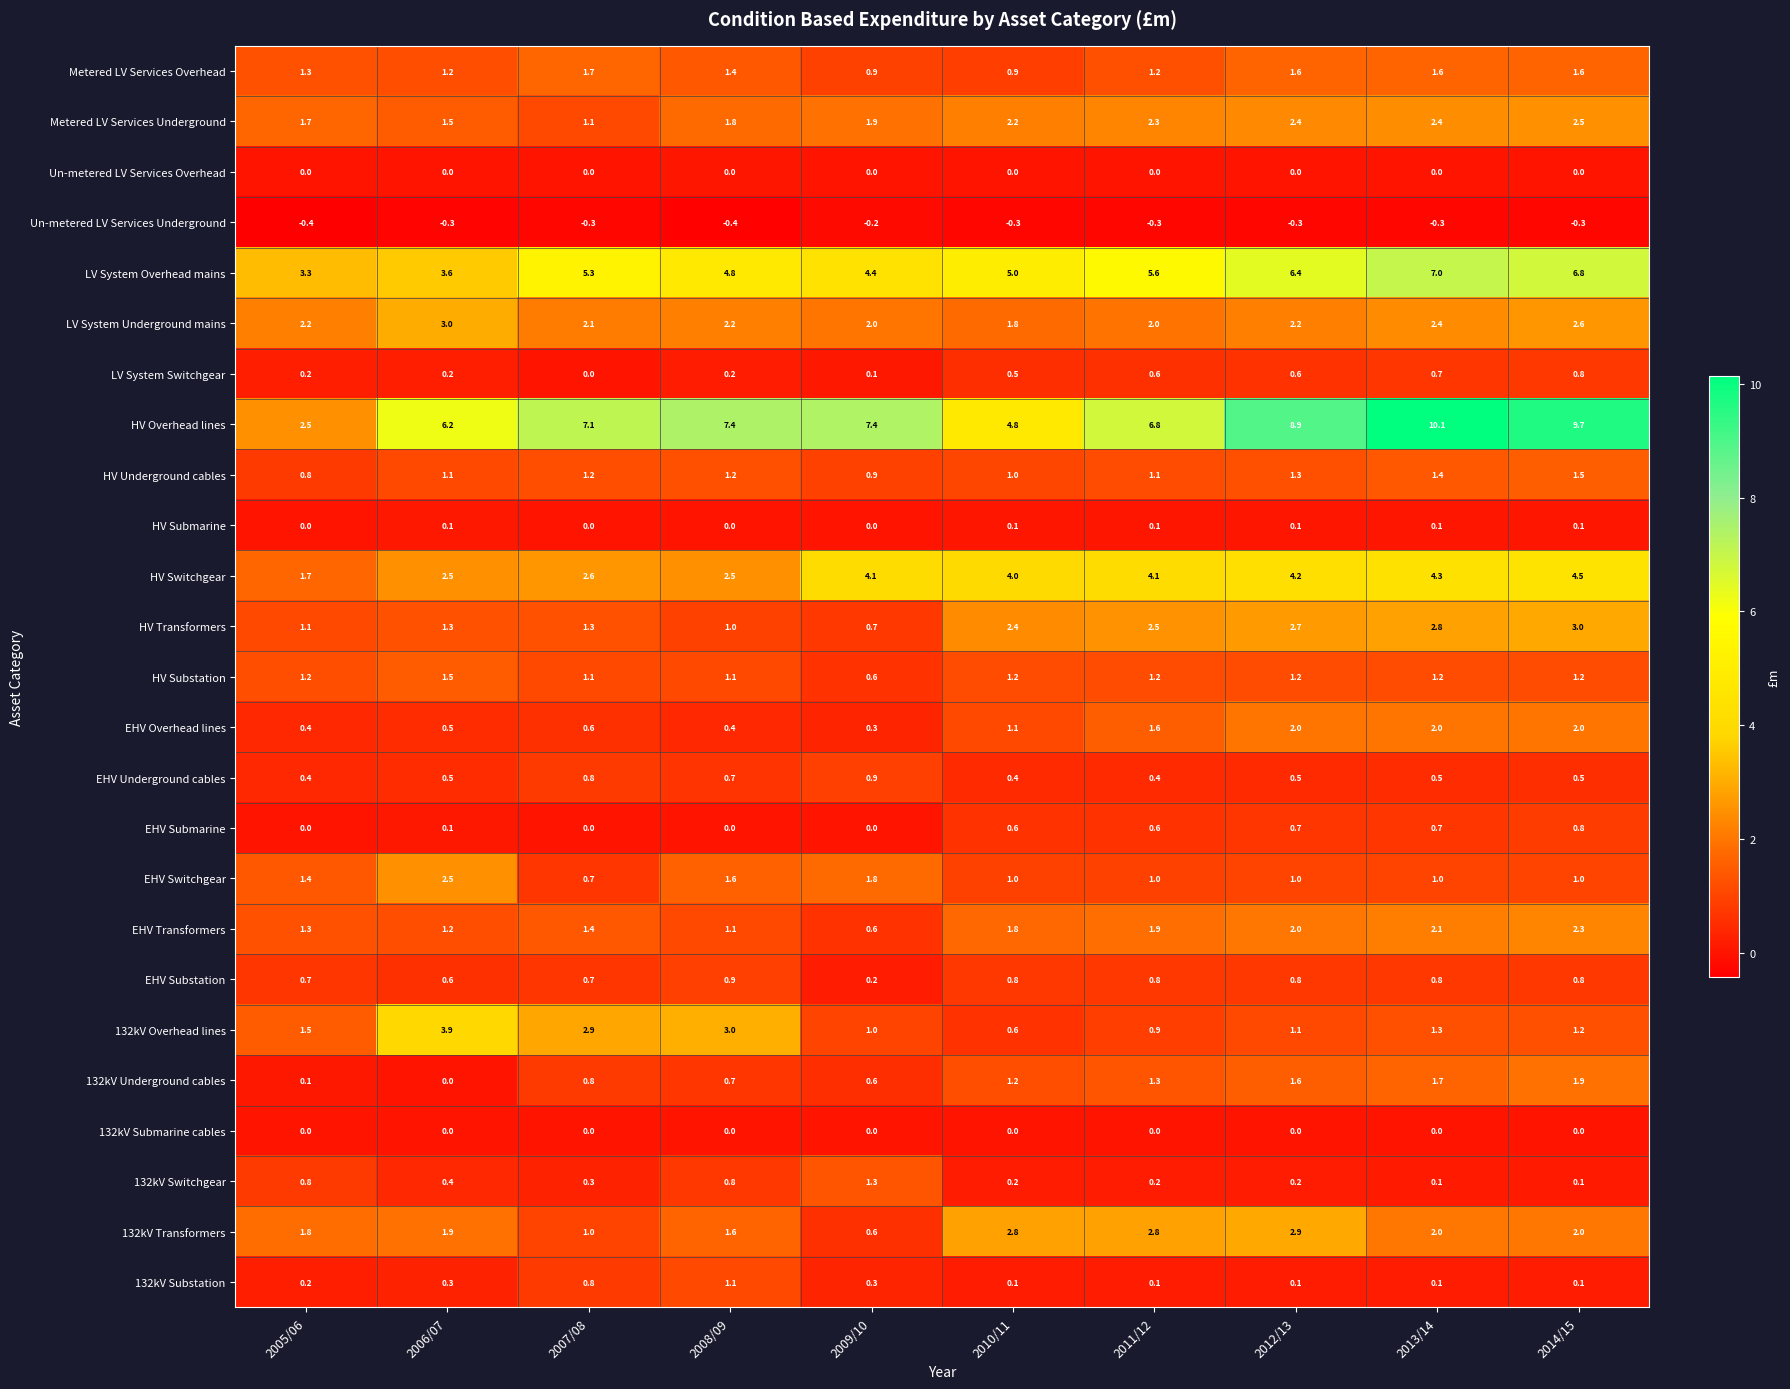

At which category is the sum across all series the highest?

2014/15